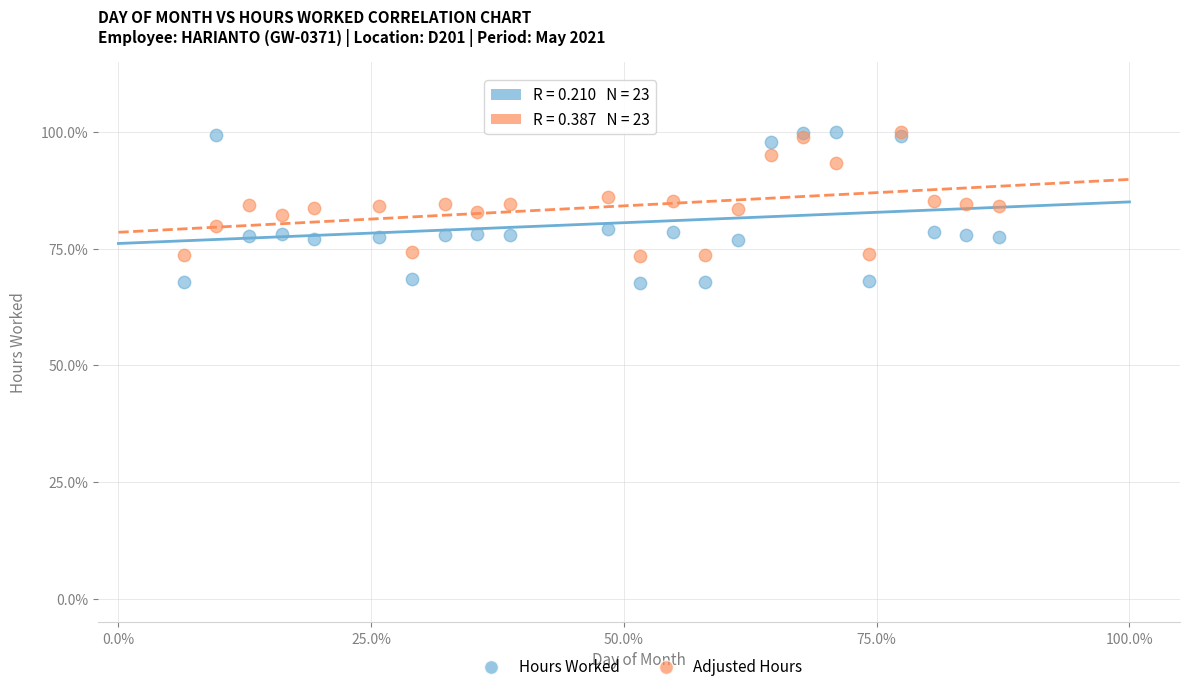

What are all the series names shown in the legend?

Hours Worked, Adjusted Hours